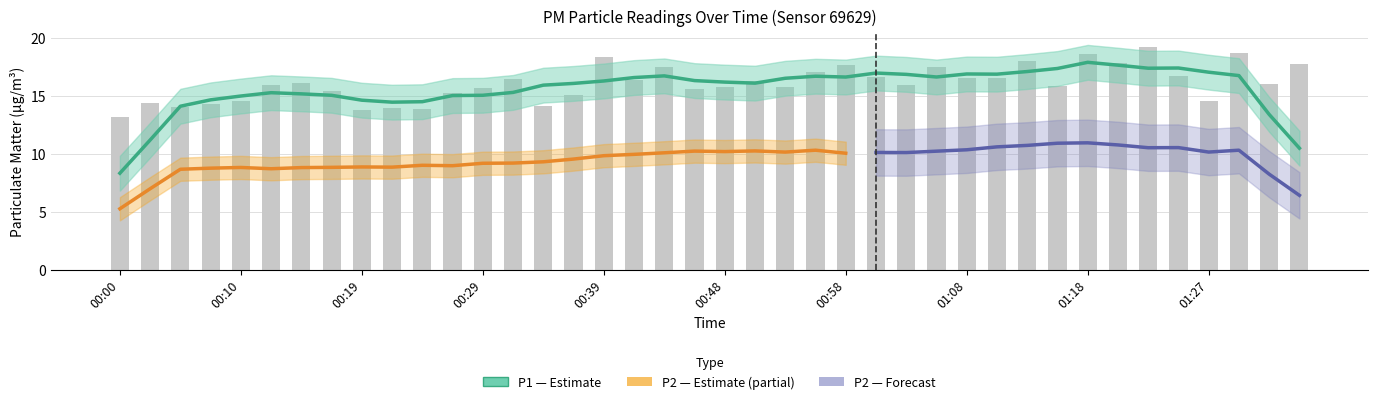

What is the sum of the values at 00:17 and 00:46?

31.0